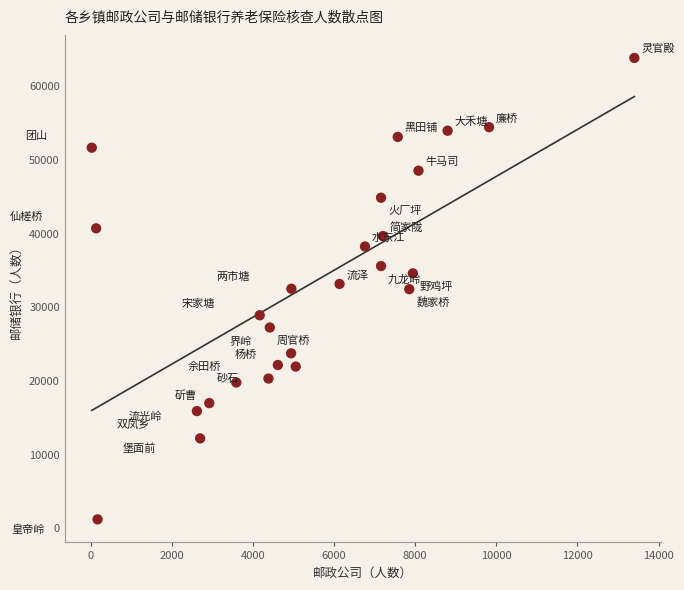

What is the range of X values (max minus min)?

13377